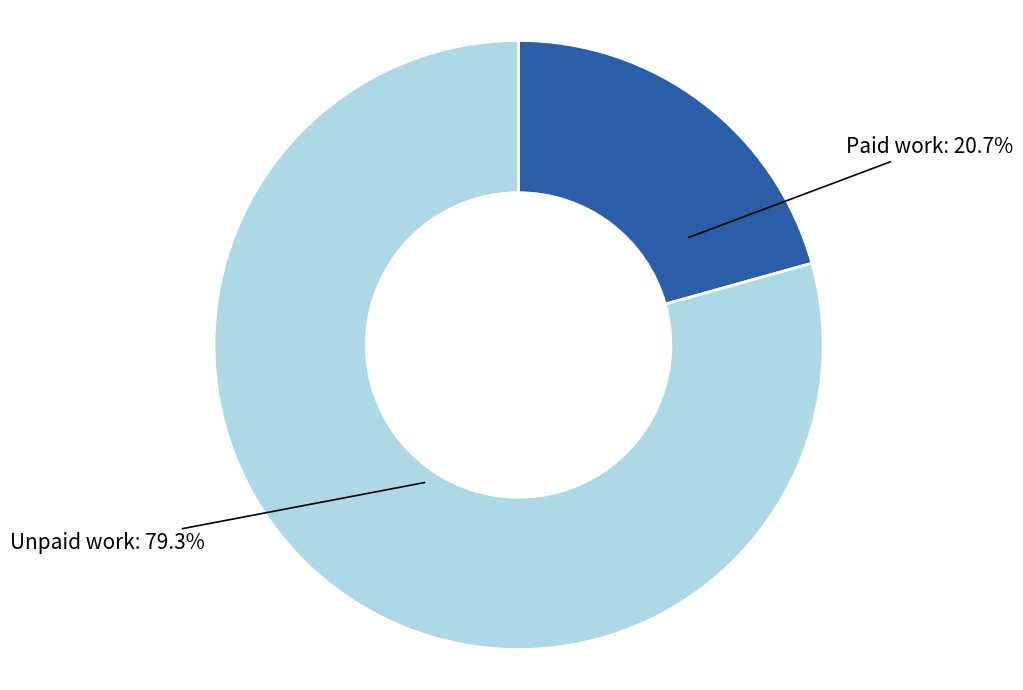

Is there any slice that represents more than half of the pie?

Yes